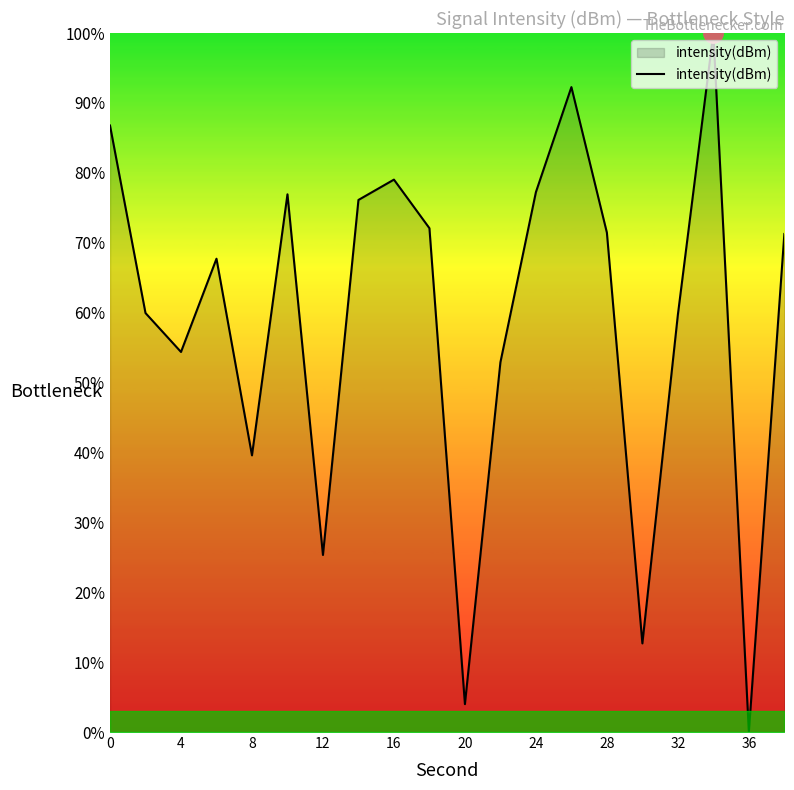

How many lines are shown in the chart?

1